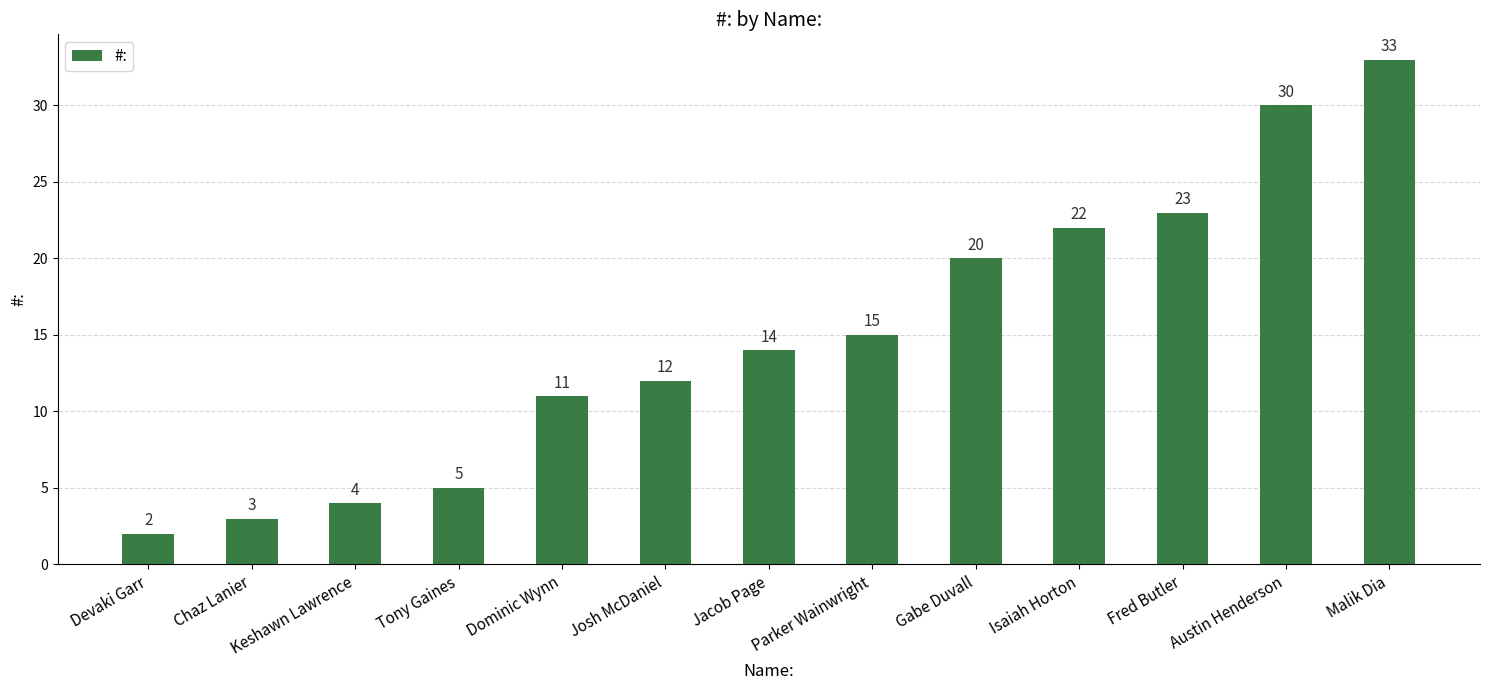

At which label is the value closest to 17?

Parker Wainwright